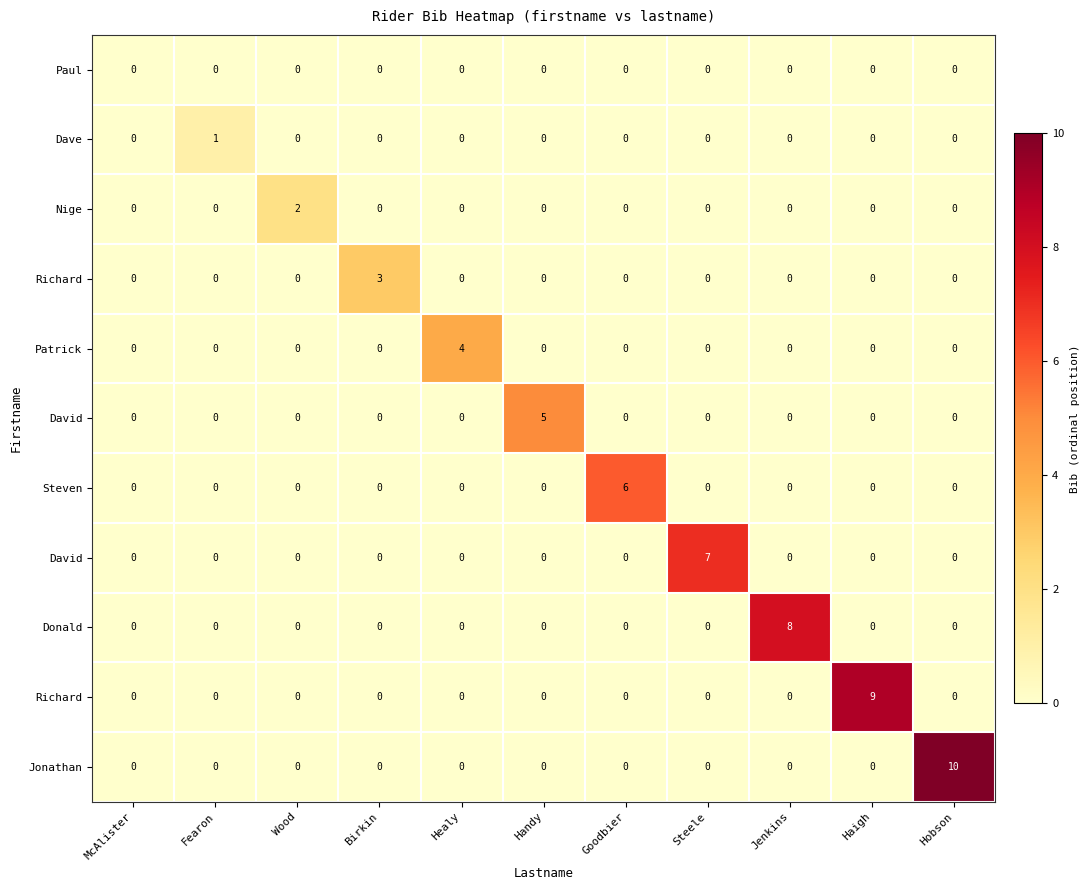

The row_1 series shows 0 at Hobson. True or false?

True